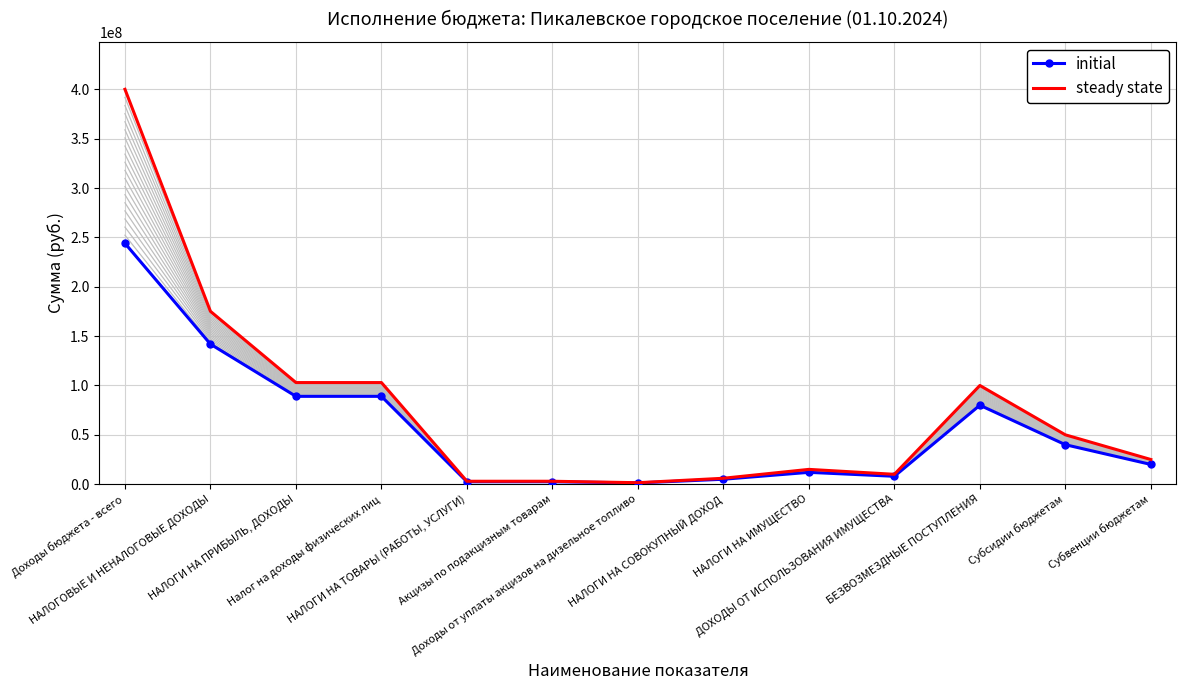

True or false: steady state and initial intersect in this chart.

False